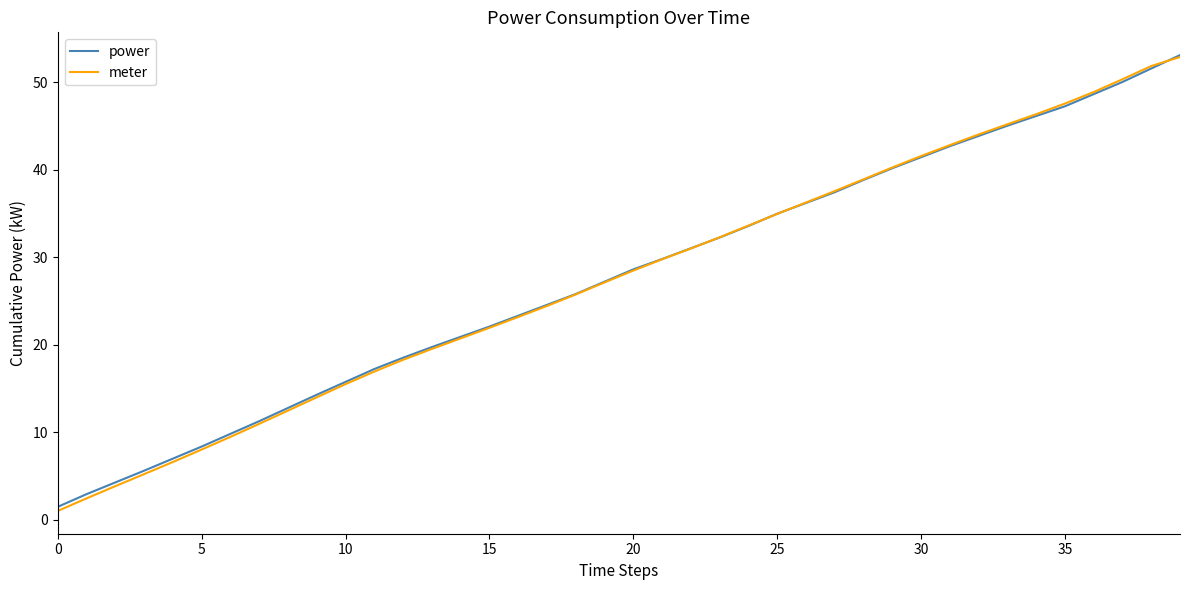

What is the greatest value displayed?

53.1